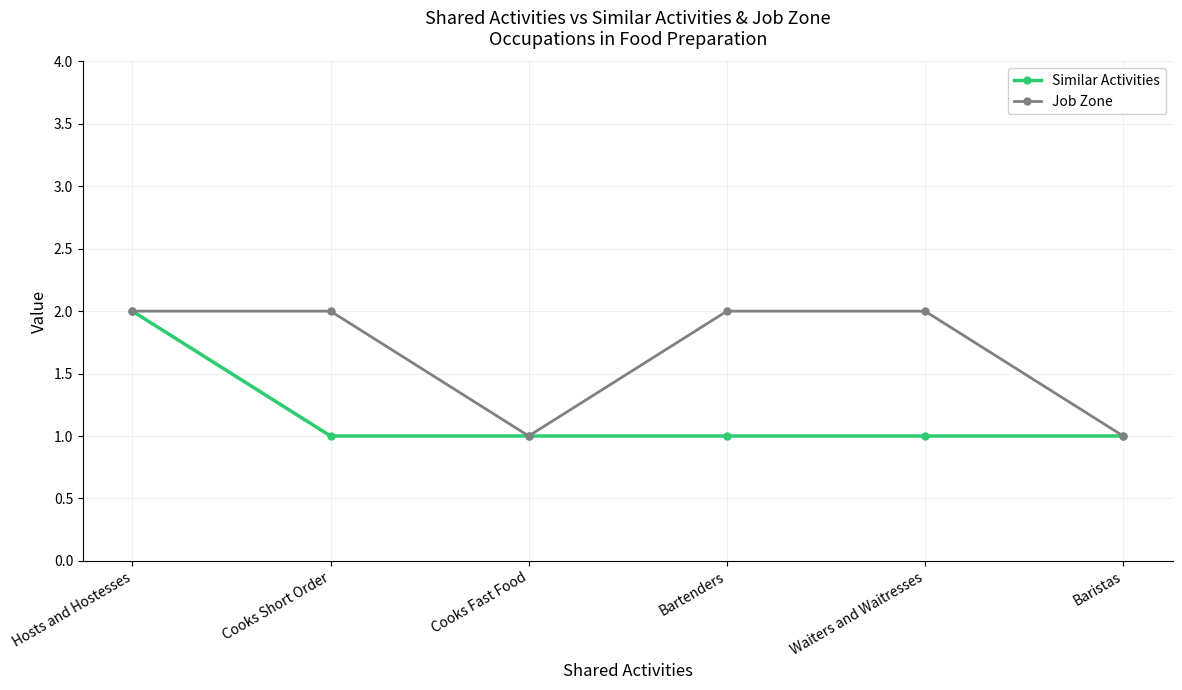

True or false: Job Zone has more than 2 points higher than both neighbors.

False